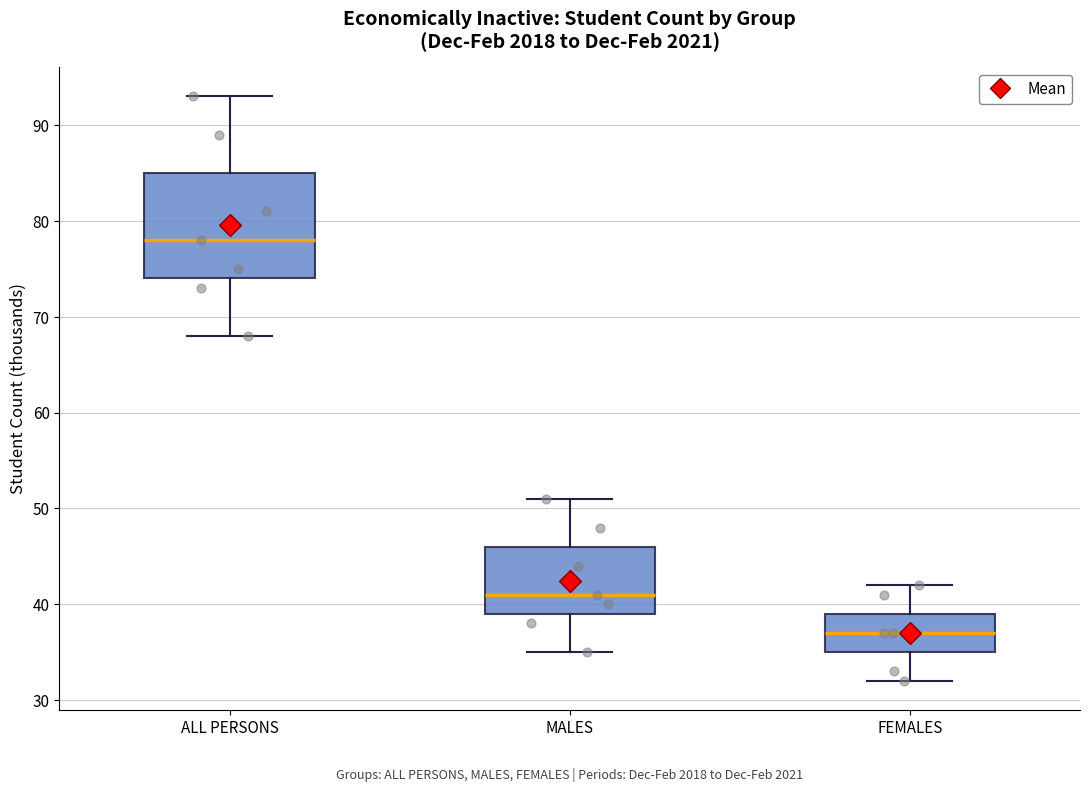

Comparing the boxes themselves (not the whiskers), which one is the tallest?

ALL PERSONS